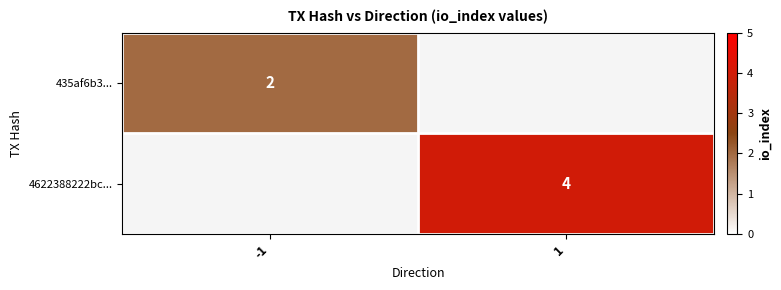

The 435af6b3... series shows 2 at -1. True or false?

True